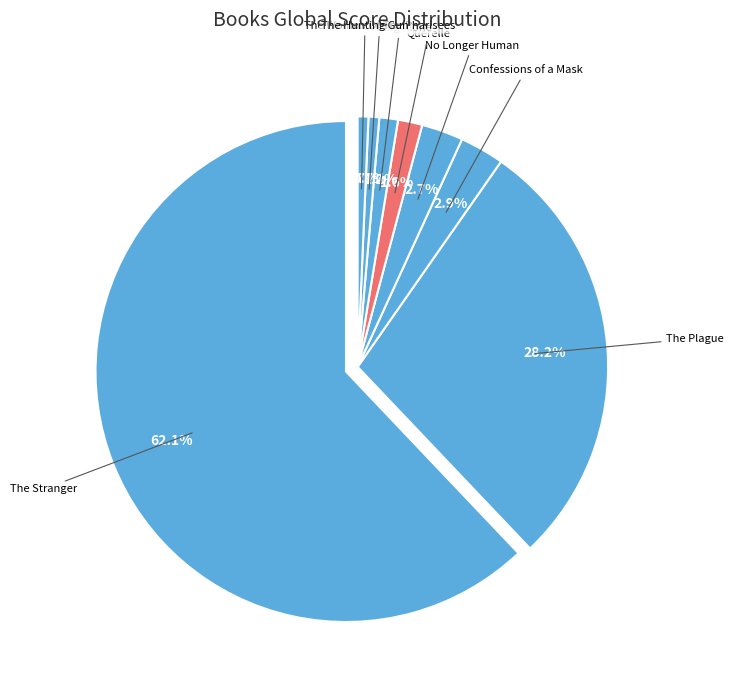

Approximately how many times larger is the value at The Woman Of The Pharisees compared to No Longer Human?

0.3